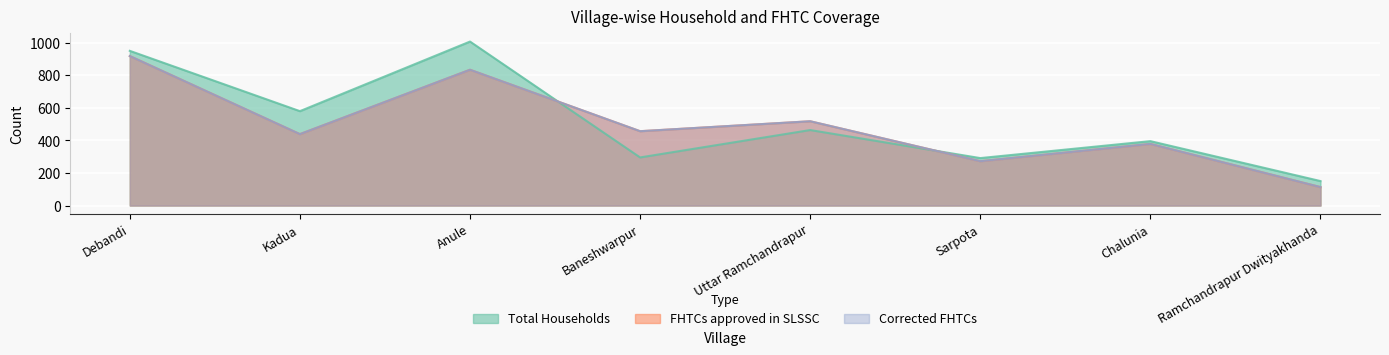

Which series has the widest spread of values?

Total Households